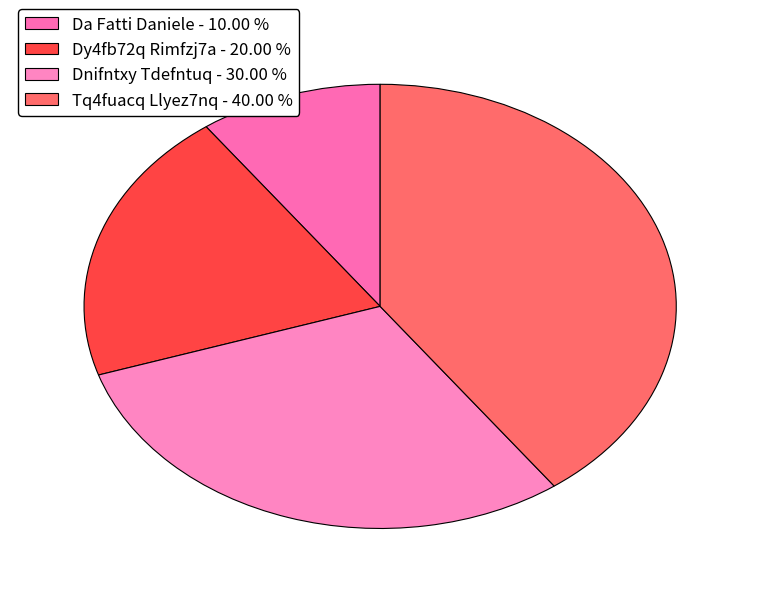

Which category has the biggest portion of the pie?

Tq4fuacq Llyez7nq